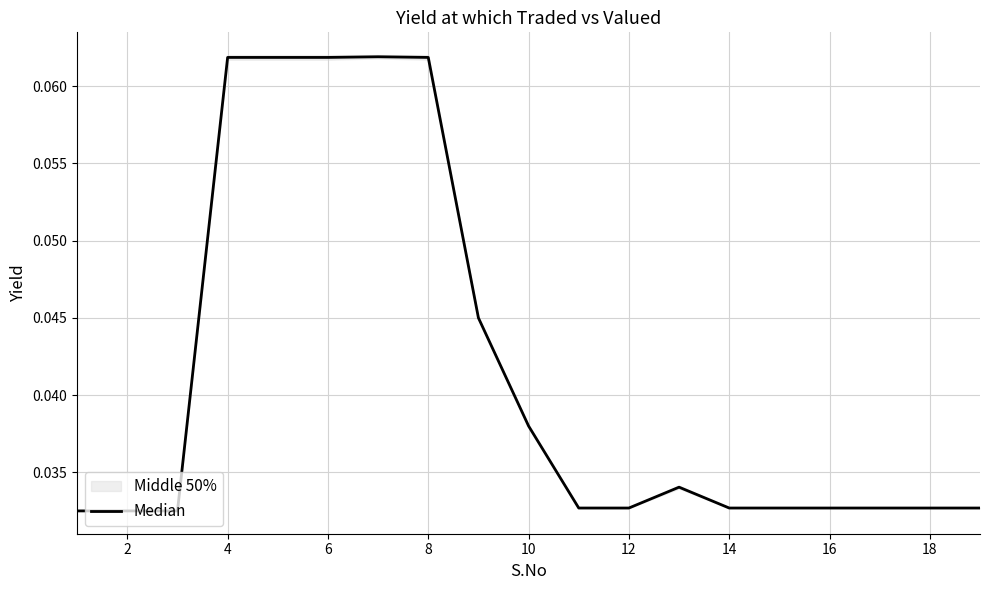

Is it true that the value at 8 is 0.0?

False